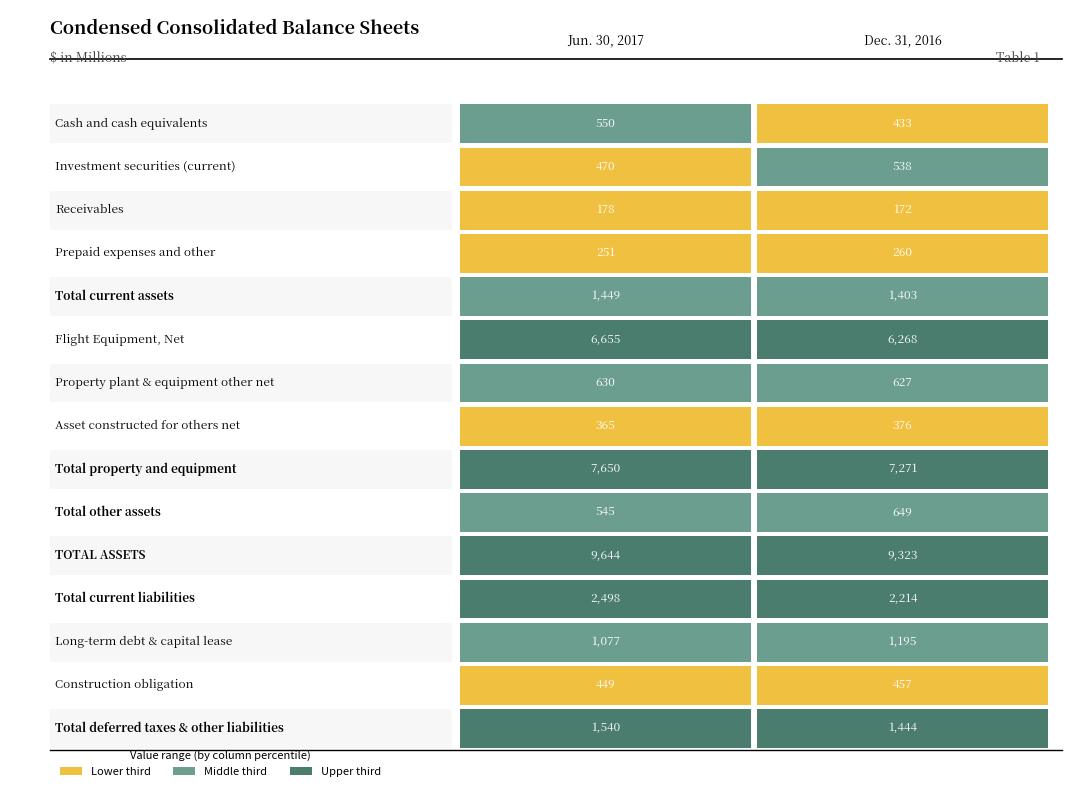

Is the value of Jun. 30, 2017 at 1 greater than the value of Dec. 31, 2016 at 1?

No